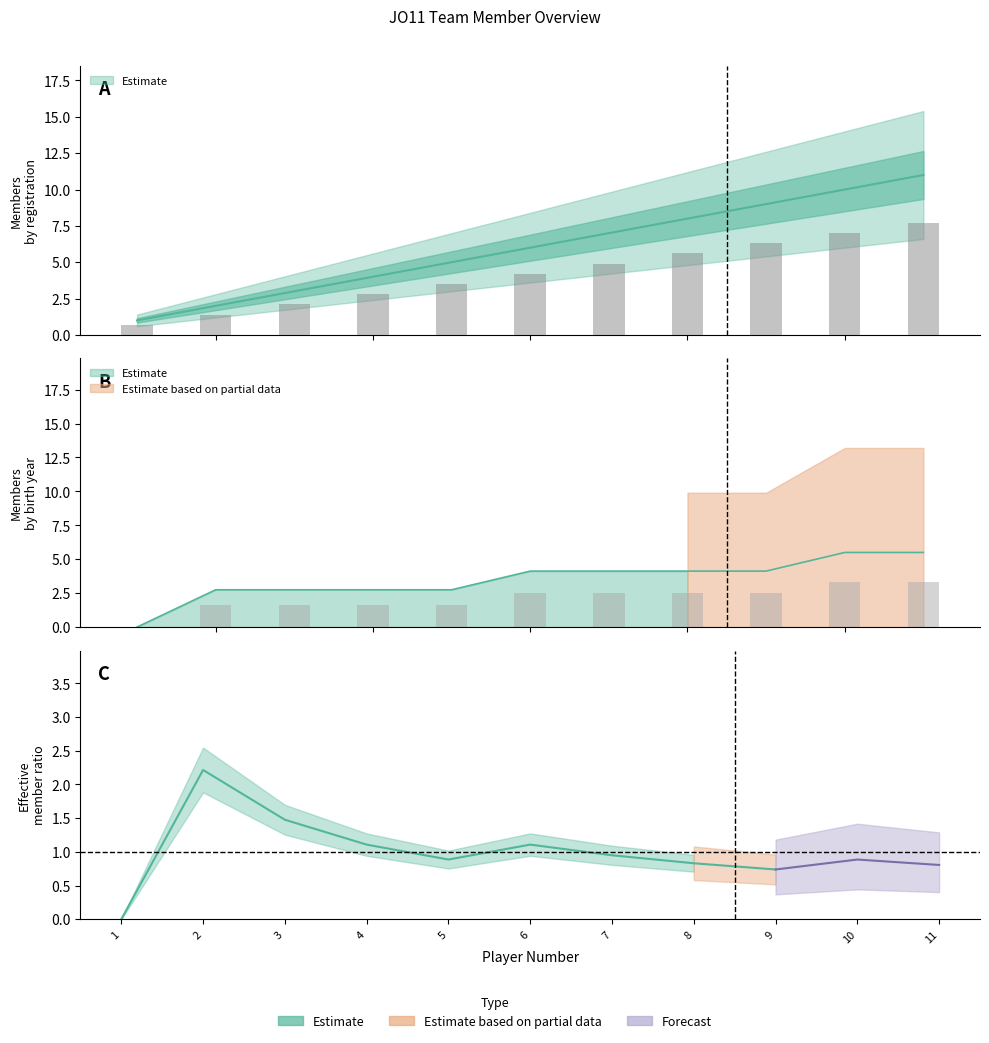

Which category has the lowest value across all series?

1